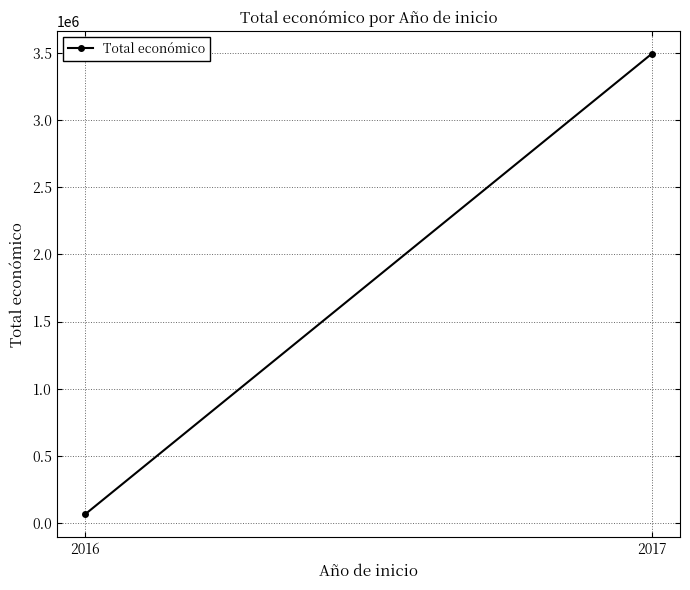

What is the change in value from 2016 to 2017?

+3426204